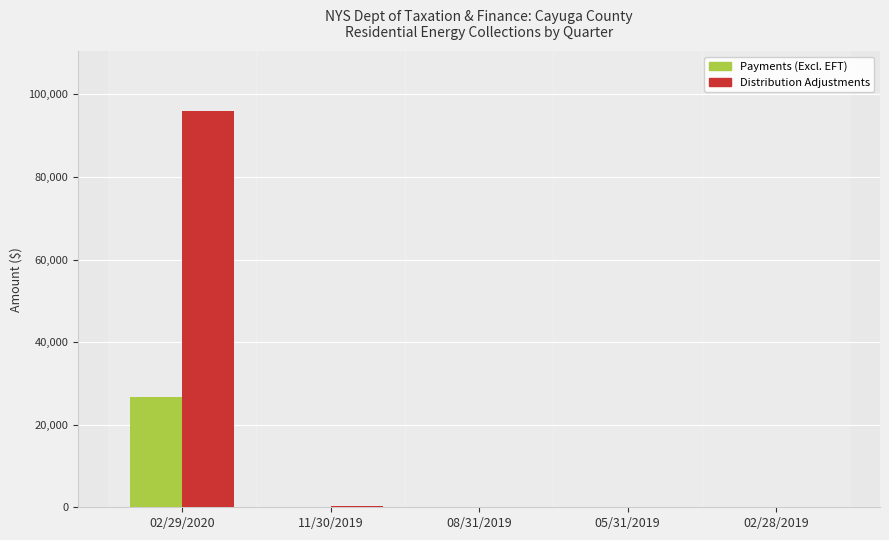

What are all the series names shown in the legend?

Payments (Excl. EFT), Distribution Adjustments